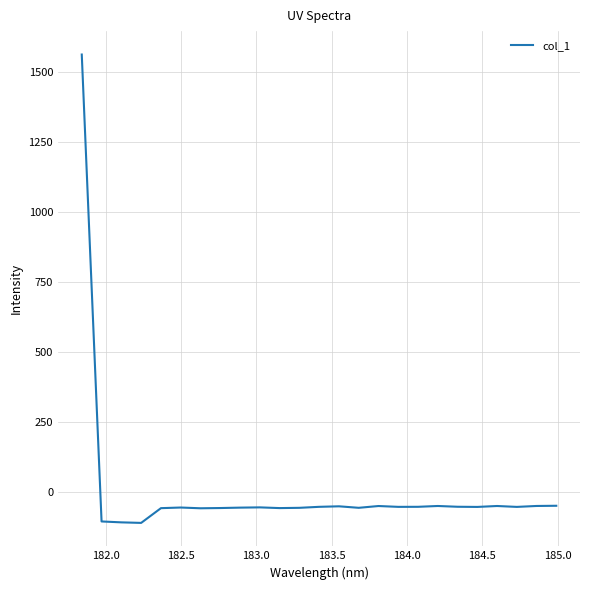

What is the difference between the maximum and minimum values?

1672.3